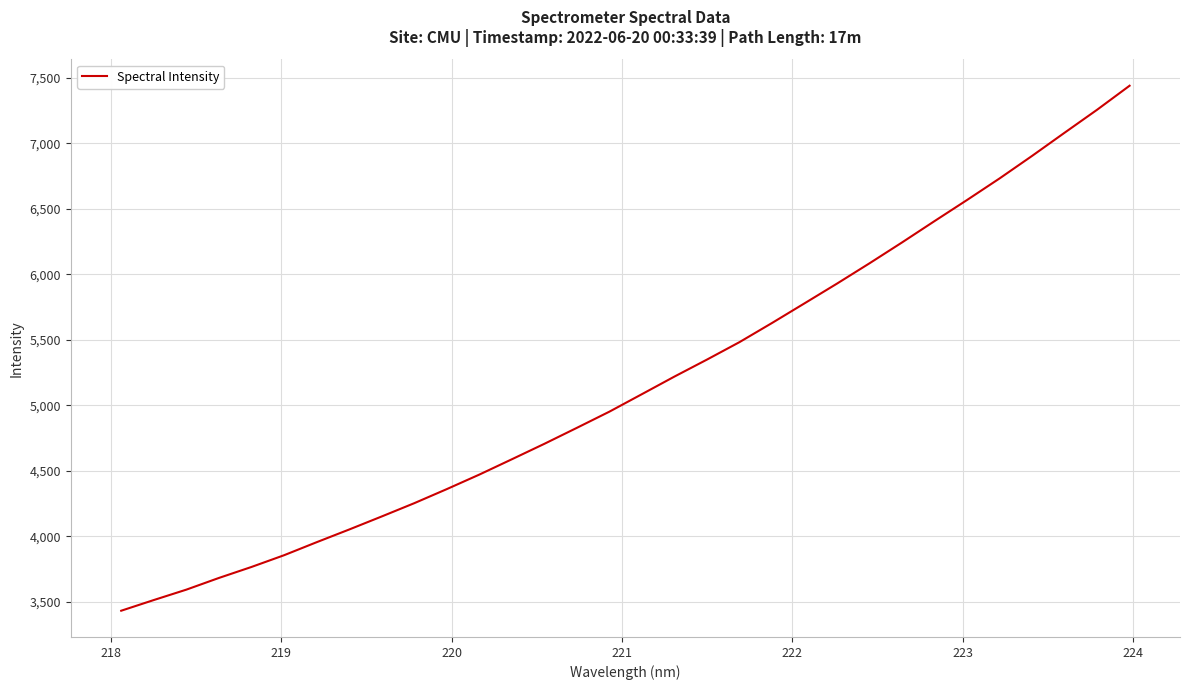

What is the greatest value displayed?

7439.9